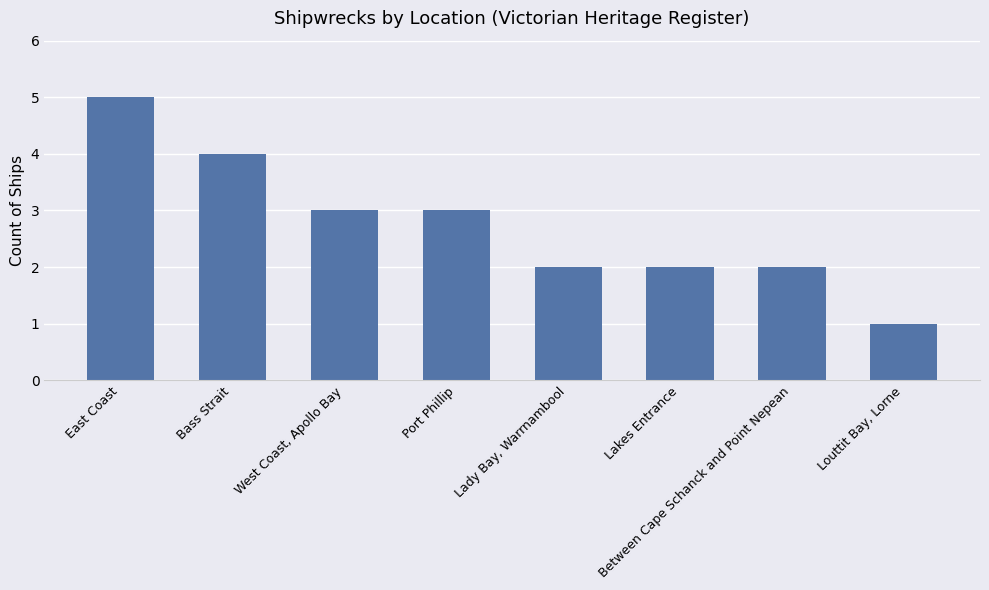

What value does the data have at Bass Strait?

4